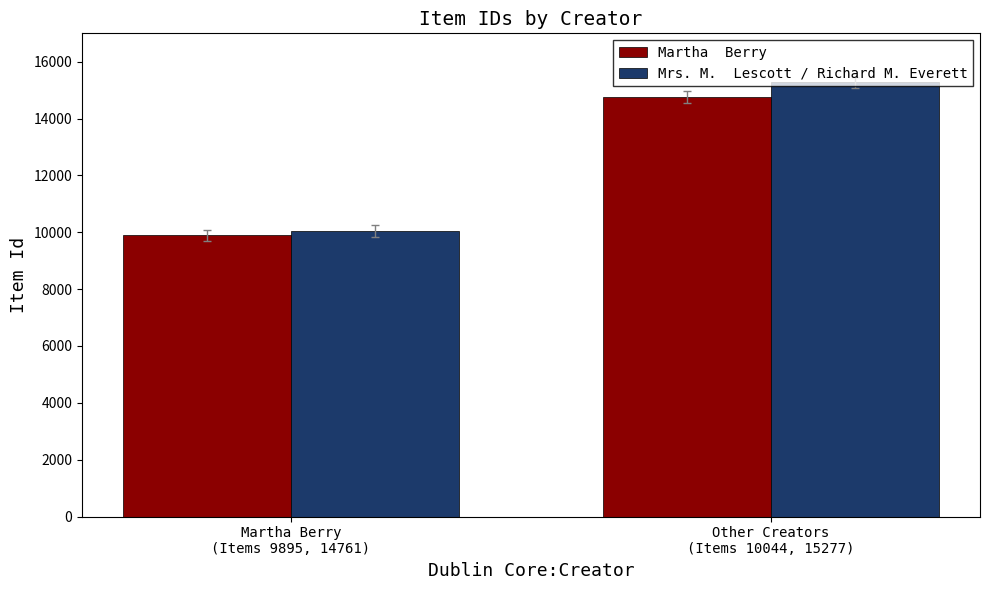

What position from the left is Martha Berry
(Items 9895, 14761)?

1